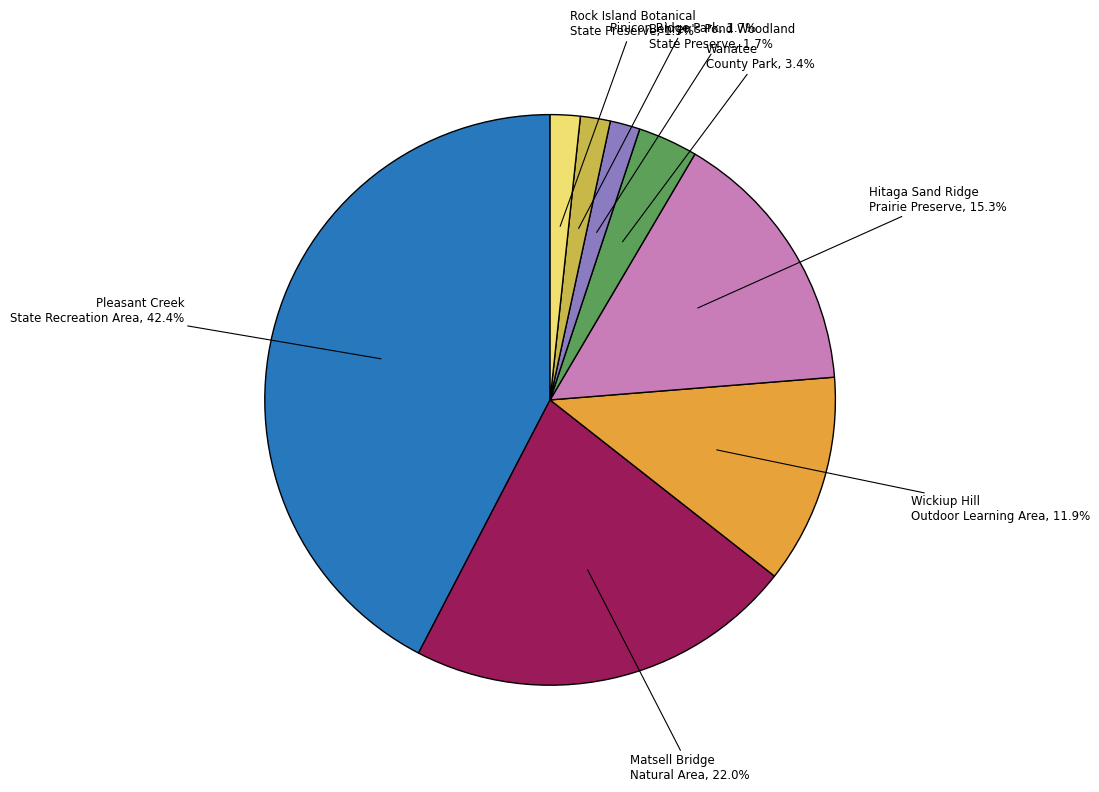

Is the sum of Matsell Bridge Natural Area and Pinicon Ridge Park greater than half?

No